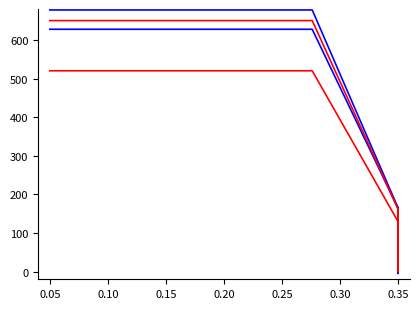

True or false: cantidad_global_estimada_r2 and cantidad_global_estimada_b1 intersect in this chart.

False